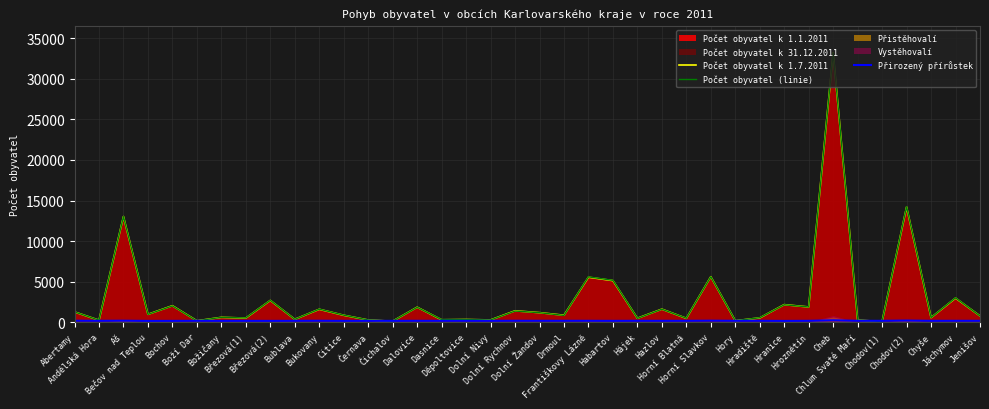

At how many categories does at least one series exceed 12908?

3